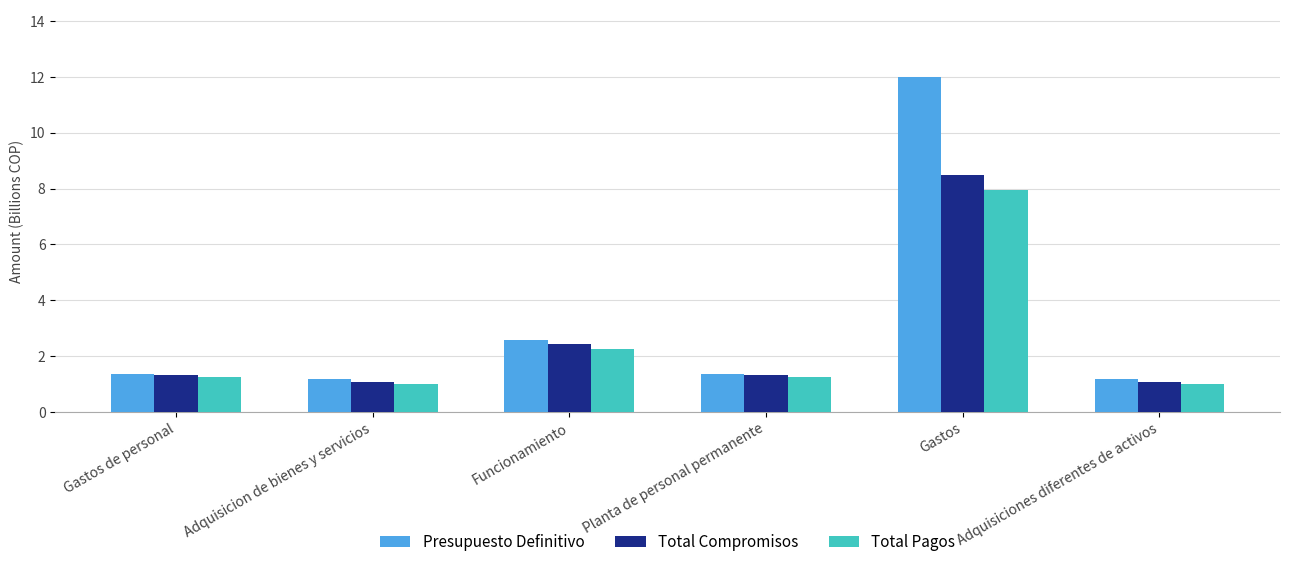

Rank the series by their maximum value, from highest to lowest.

Presupuesto Definitivo, Total Compromisos, Total Pagos